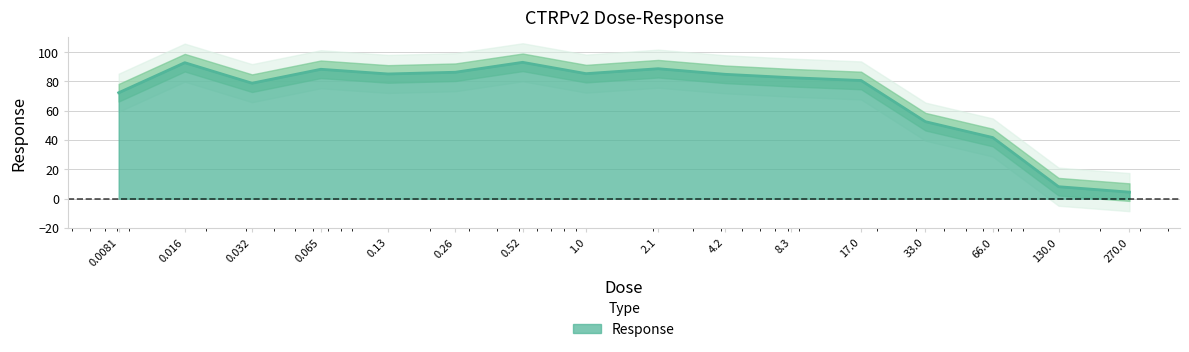

At which category does the data reach its first local peak?

0.016